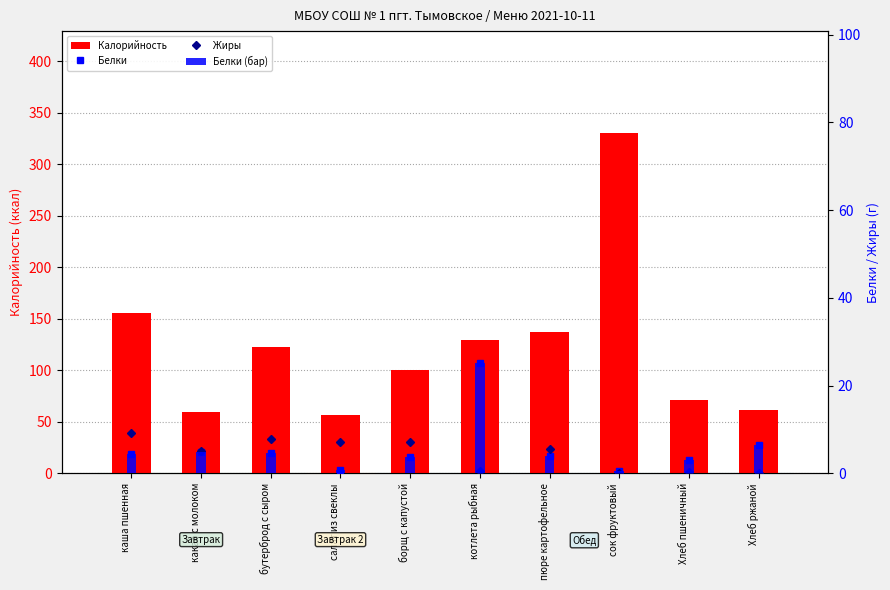

At how many categories does at least one series exceed 329?

1